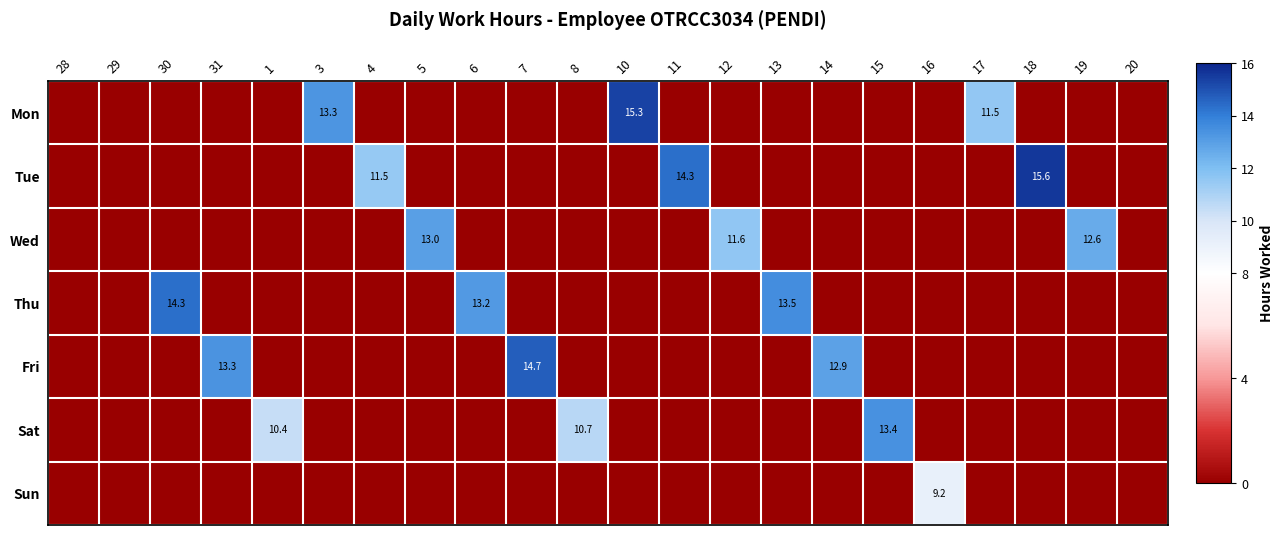

Is it true that Fri equals 0.0 at 28?

True